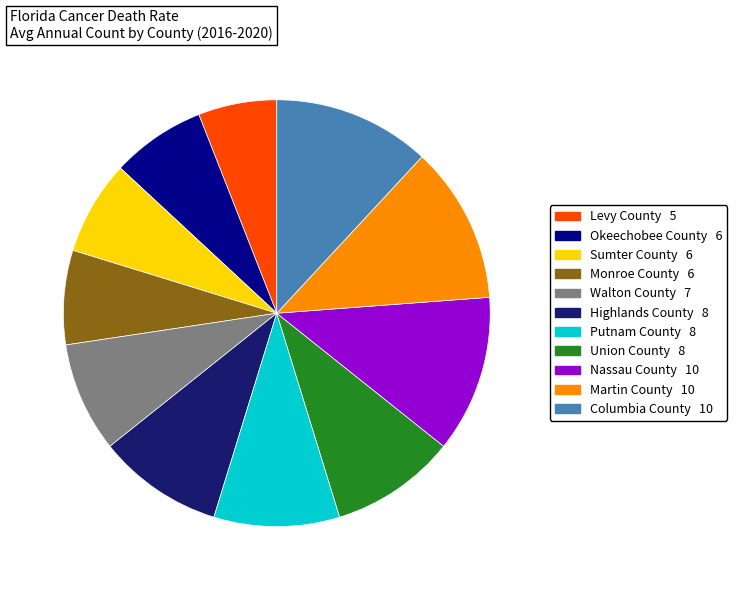

What is the smallest slice in the pie chart?

Levy County